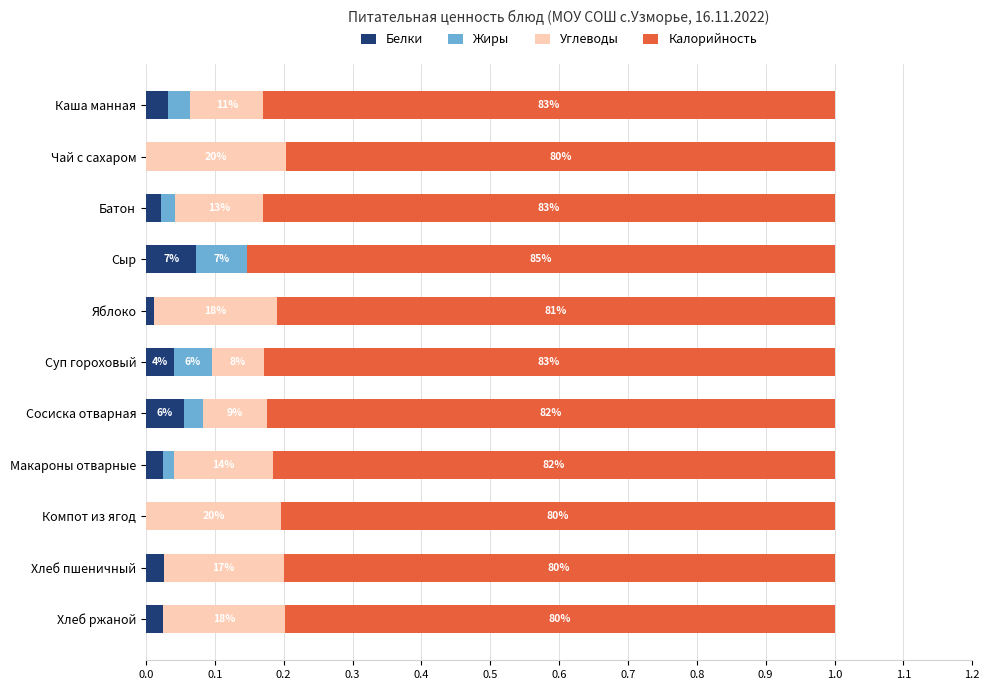

What are all the series names shown in the legend?

Белки, Жиры, Углеводы, Калорийность